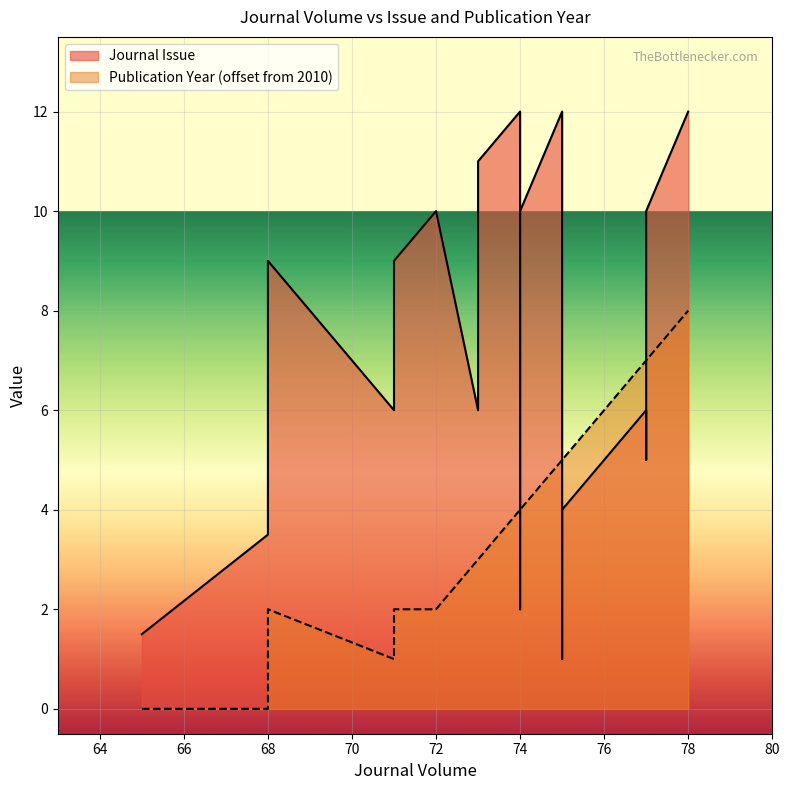

What is the total value across all series at 71?

7.0